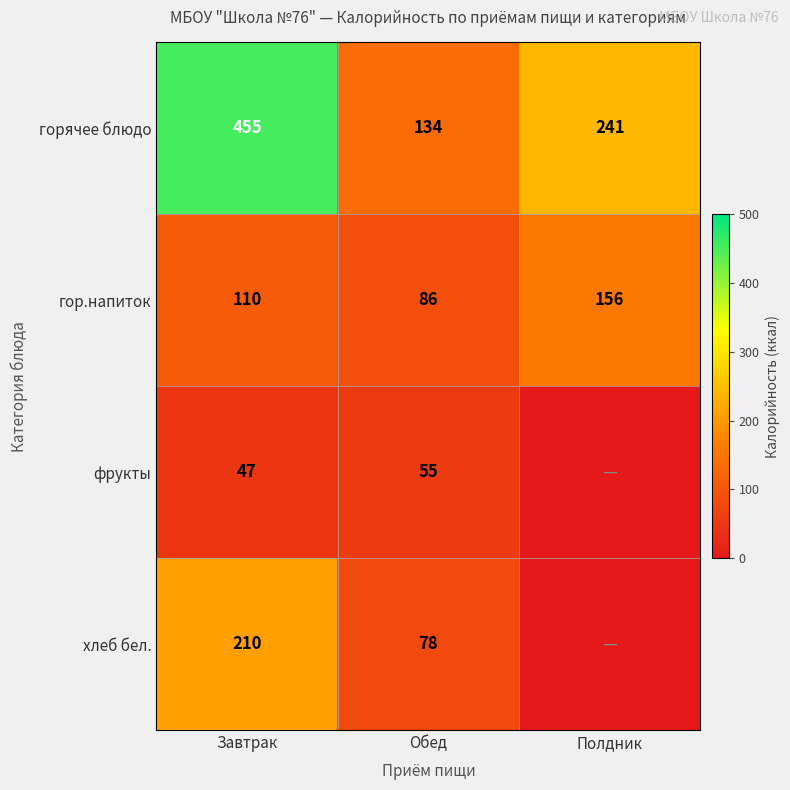

What value does the гор.напиток series have at Обед, to the nearest 5?

85